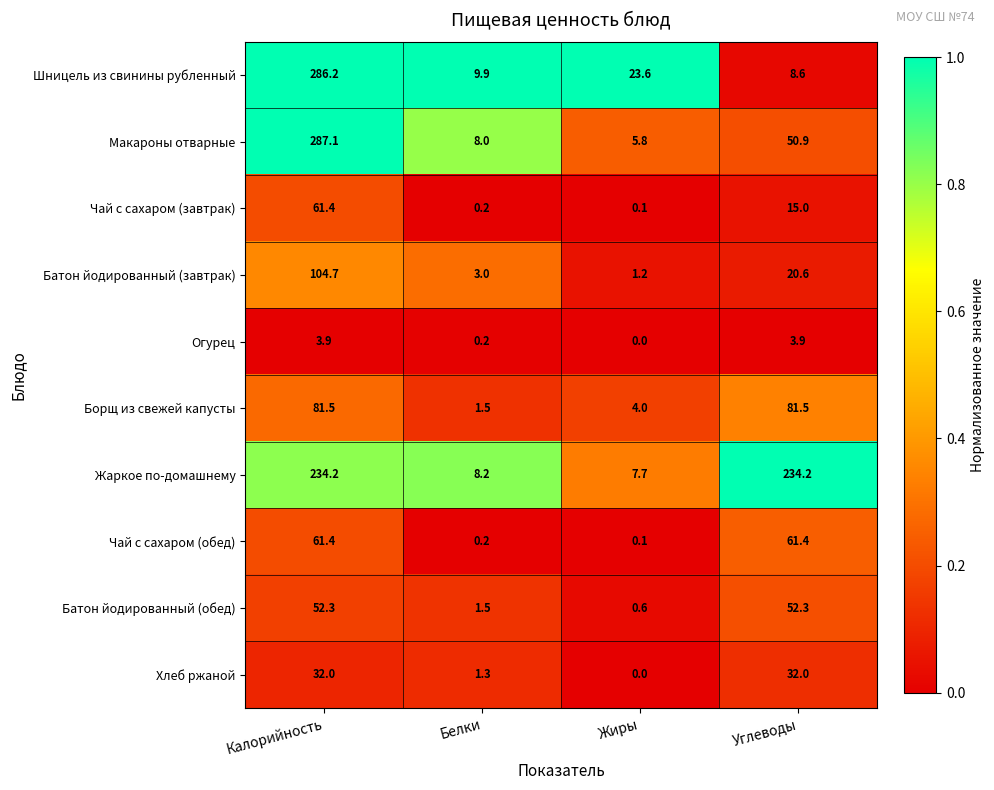

Which series has the widest spread of values?

Макароны отварные